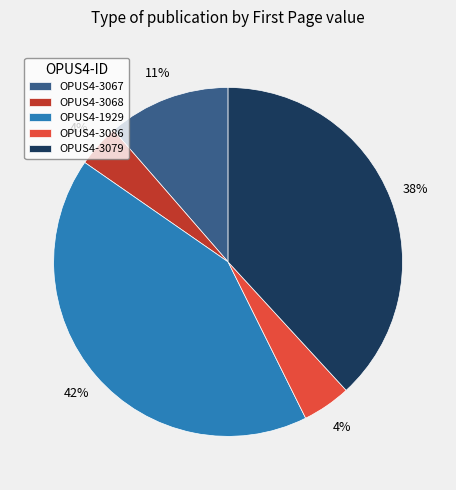

How many segments does this pie chart have?

5